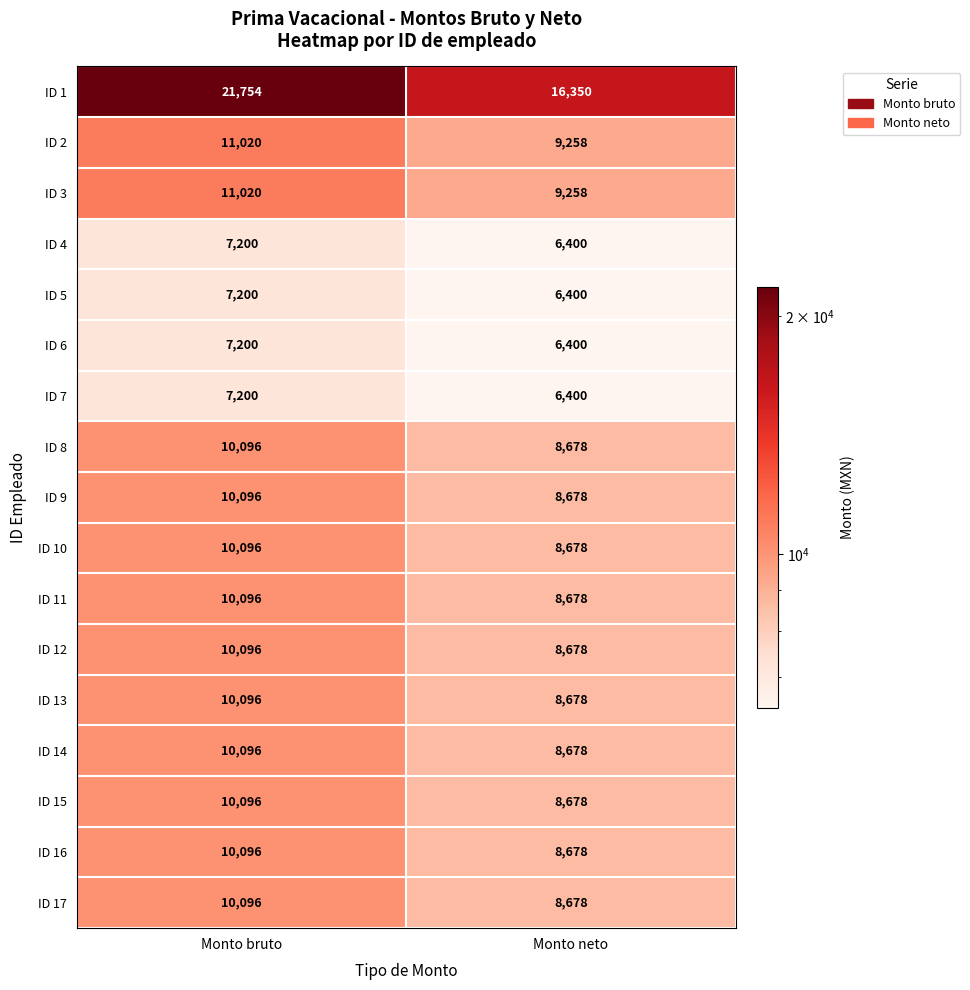

At which label does ID 16 reach its minimum?

Monto neto